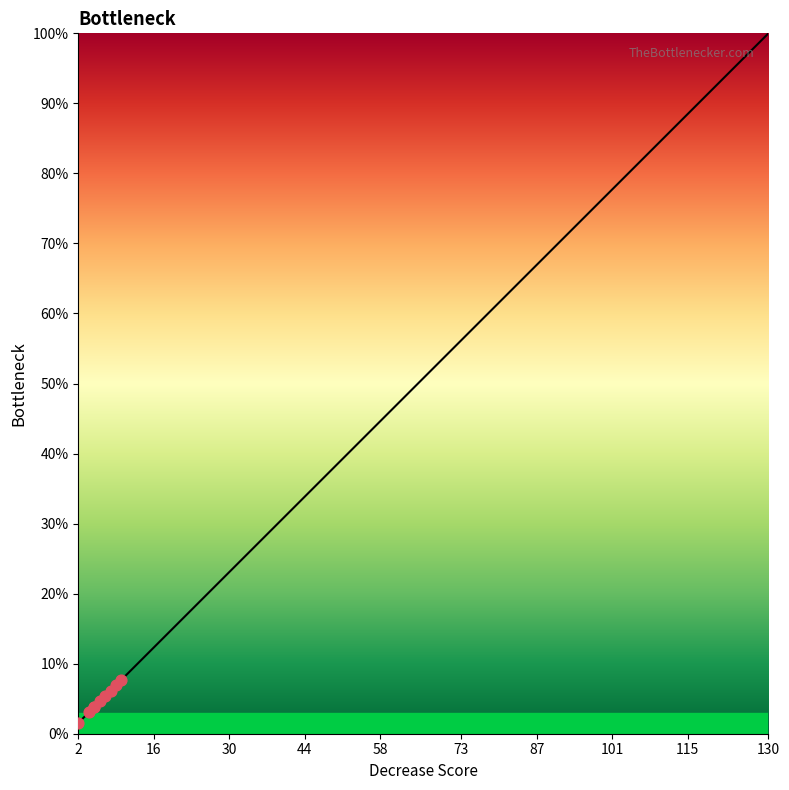

Which has a higher value, 69 or 71?

71